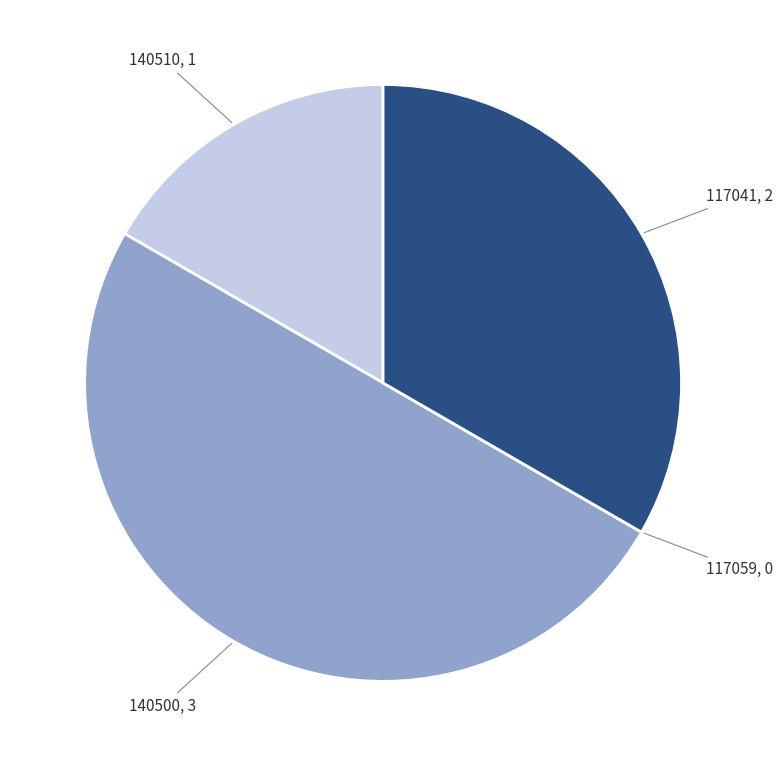

Is 140510 the majority of the pie?

No